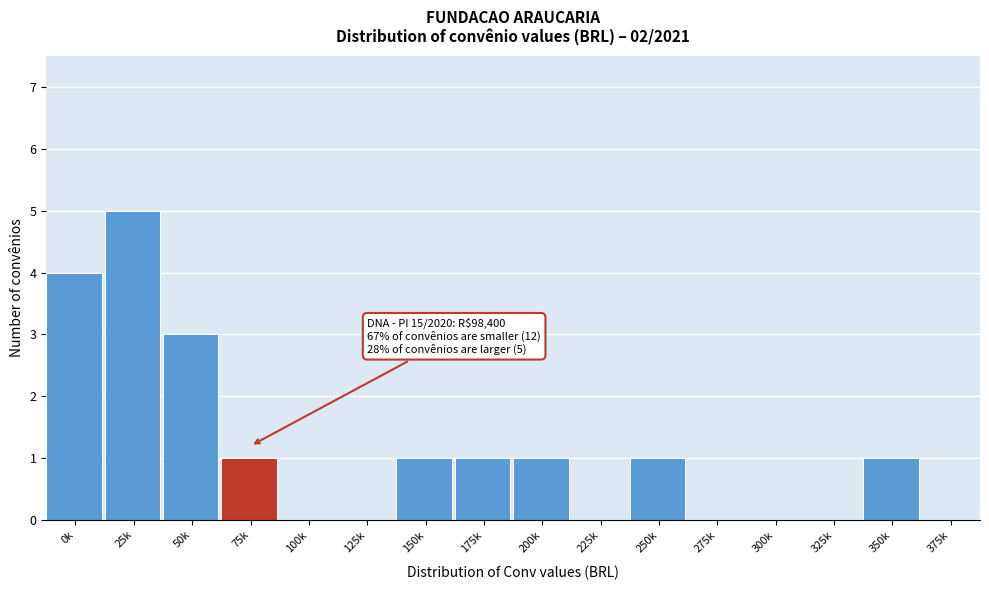

Reading left to right, extract all data points from this chart.

0k=4	25k=5	50k=3	75k=1	100k=0	125k=0	150k=1	175k=1	200k=1	225k=0	250k=1	275k=0	300k=0	325k=0	350k=1	375k=0